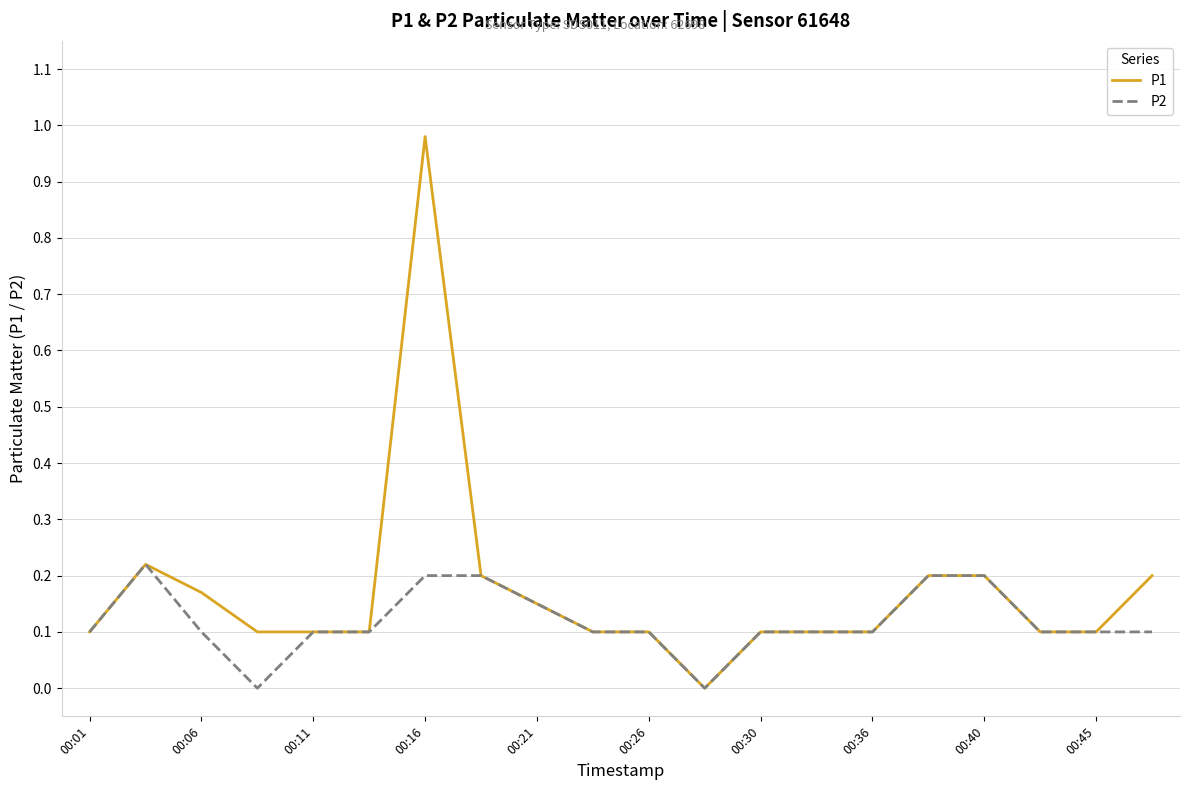

Which series has the largest range (max minus min)?

P1